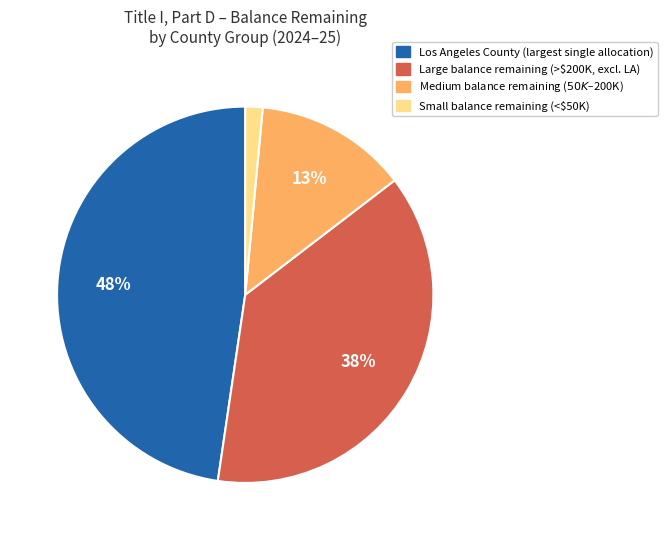

Does any single category account for the majority?

No